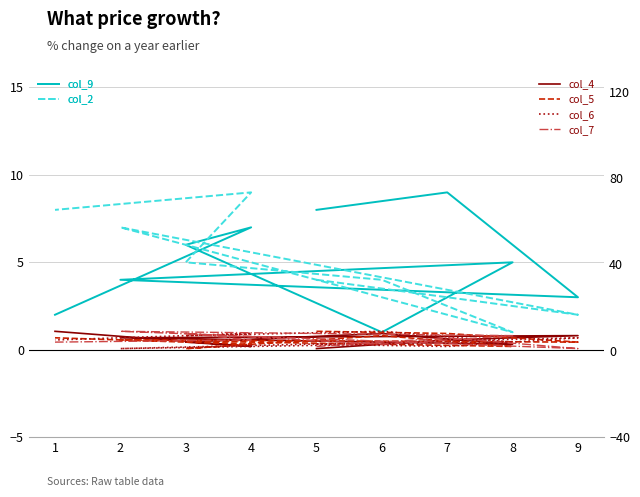

How many lines are shown in the chart?

6